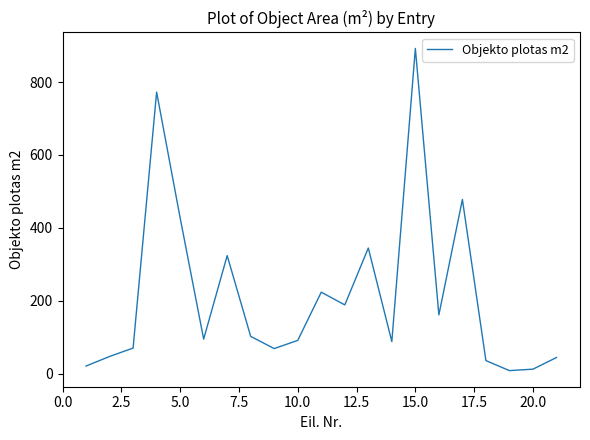

What is the greatest value displayed?

892.4